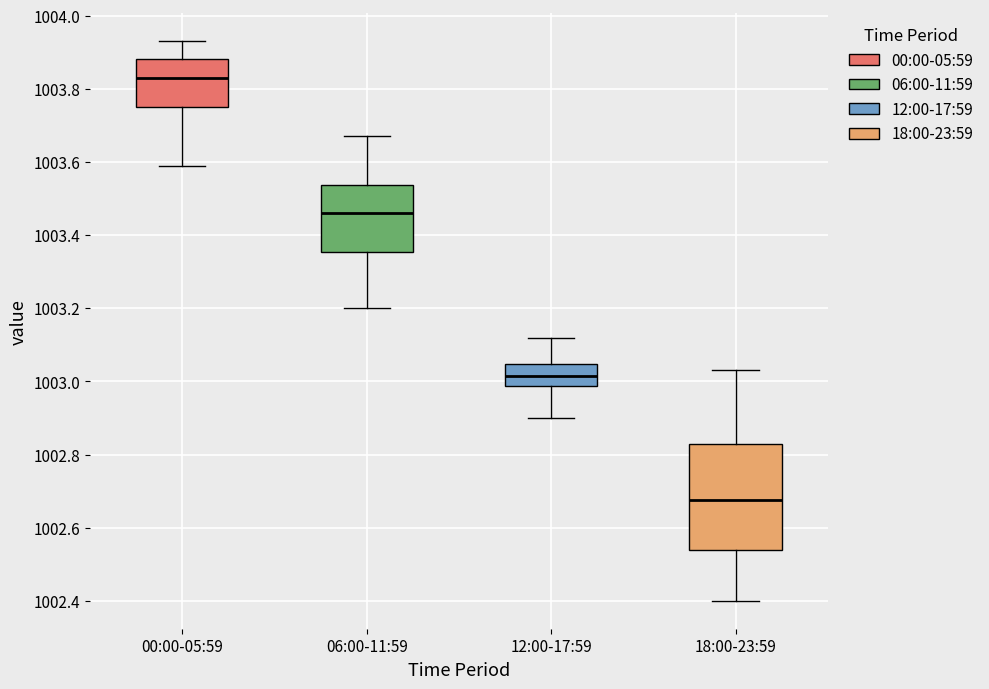

Which box has the highest median line?

00:00-05:59